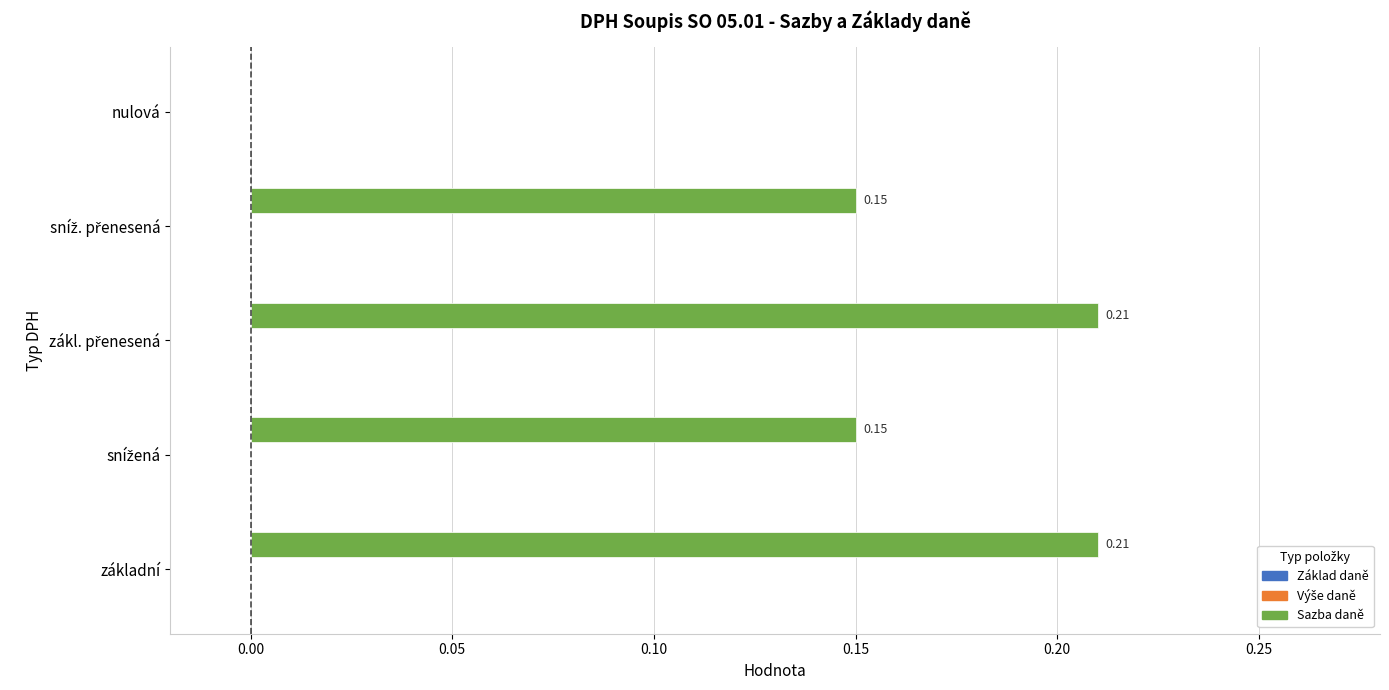

What is the sum of all values?

0.7